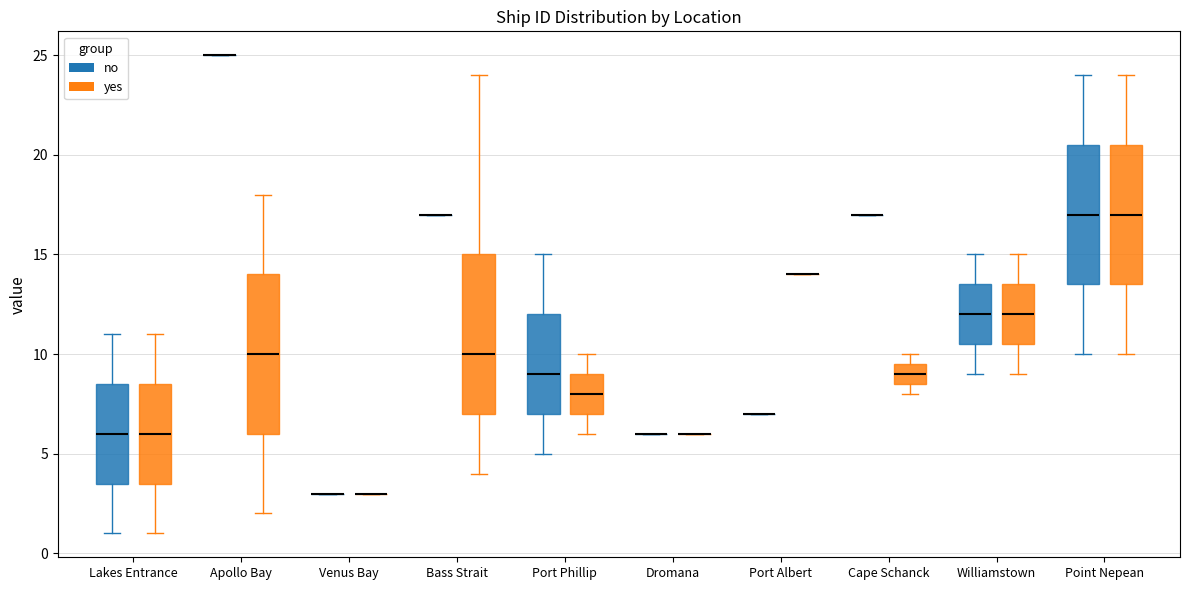

Reading left to right, read every box against the y-axis: the position of its median line, the range the box covers, and the ends of its whiskers. The values are not printed on the chart, so give them approximately, as read against the axis.

Lakes Entrance (no): median 6.0, box 3.5 to 8.5, whiskers 1.0 to 11.0
Lakes Entrance (yes): median 6.0, box 3.5 to 8.5, whiskers 1.0 to 11.0
Apollo Bay (no): box collapsed to a line at 25.0, whiskers 25.0 to 25.0
Apollo Bay (yes): median 10.0, box 6.0 to 14.0, whiskers 2.0 to 18.0
Venus Bay (no): box collapsed to a line at 3.0, whiskers 3.0 to 3.0
Venus Bay (yes): box collapsed to a line at 3.0, whiskers 3.0 to 3.0
Bass Strait (no): box collapsed to a line at 17.0, whiskers 17.0 to 17.0
Bass Strait (yes): median 10.0, box 7.0 to 15.0, whiskers 4.0 to 24.0
Port Phillip (no): median 9.0, box 7.0 to 12.0, whiskers 5.0 to 15.0
Port Phillip (yes): median 8.0, box 7.0 to 9.0, whiskers 6.0 to 10.0
Dromana (no): box collapsed to a line at 6.0, whiskers 6.0 to 6.0
Dromana (yes): box collapsed to a line at 6.0, whiskers 6.0 to 6.0
Port Albert (no): box collapsed to a line at 7.0, whiskers 7.0 to 7.0
Port Albert (yes): box collapsed to a line at 14.0, whiskers 14.0 to 14.0
Cape Schanck (no): box collapsed to a line at 17.0, whiskers 17.0 to 17.0
Cape Schanck (yes): median 9.0, box 8.5 to 9.5, whiskers 8.0 to 10.0
Williamstown (no): median 12.0, box 10.5 to 13.5, whiskers 9.0 to 15.0
Williamstown (yes): median 12.0, box 10.5 to 13.5, whiskers 9.0 to 15.0
Point Nepean (no): median 17.0, box 13.5 to 20.5, whiskers 10.0 to 24.0
Point Nepean (yes): median 17.0, box 13.5 to 20.5, whiskers 10.0 to 24.0